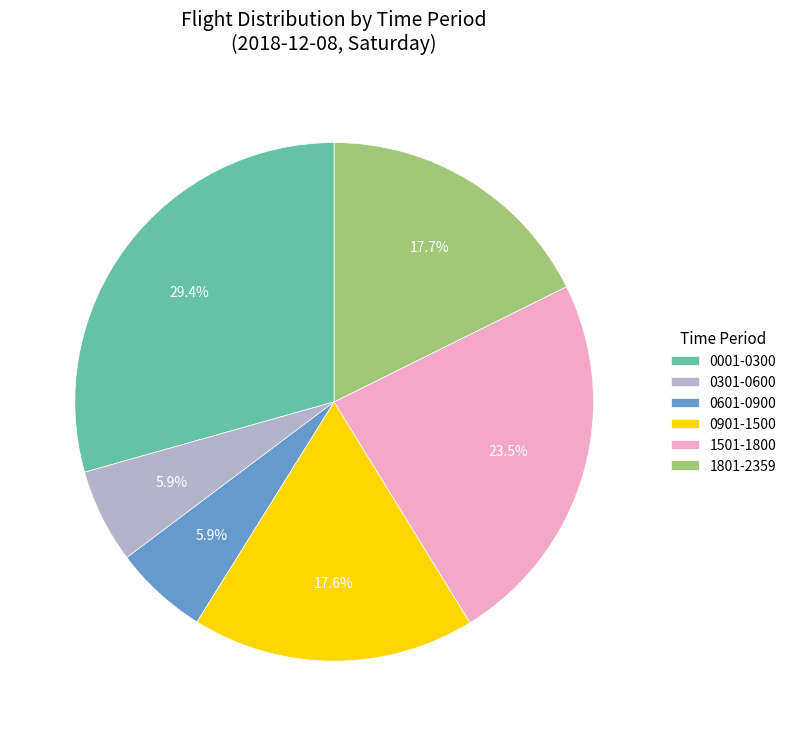

Is the sum of 0601-0900 and 0301-0600 greater than half?

No